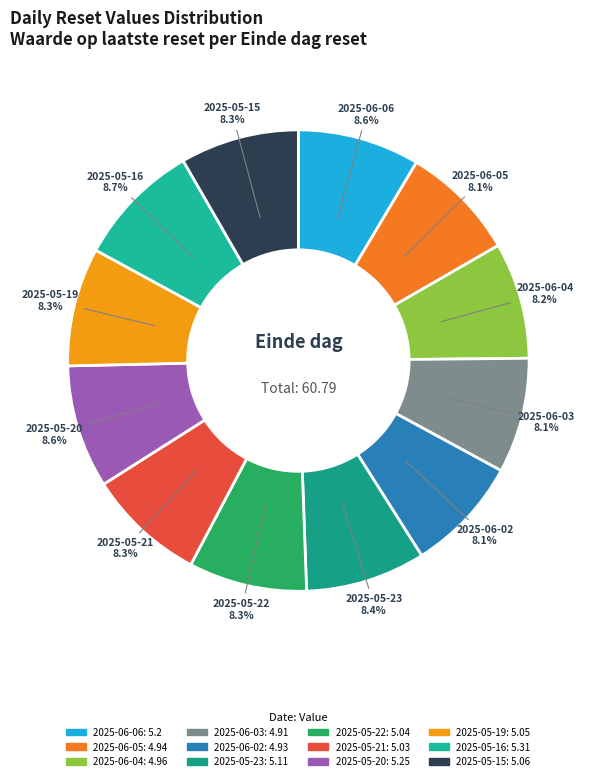

Is it true that 2025-05-22 is 1% of the pie?

False